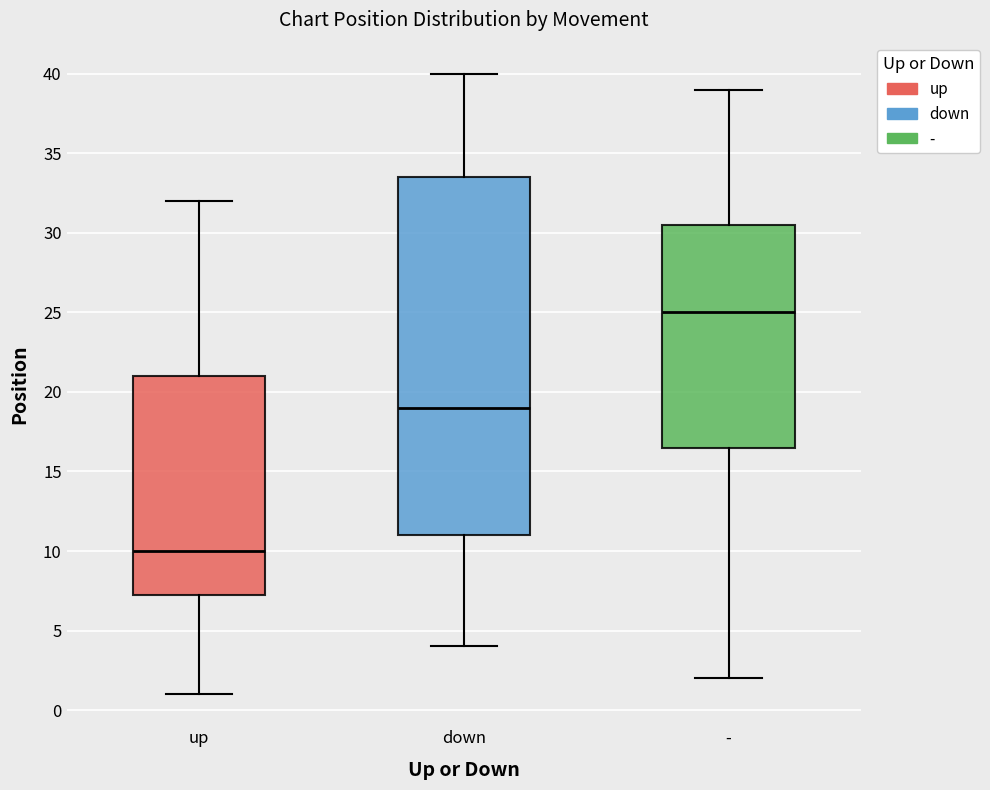

Reading left to right, transcribe this box plot: for each box, give where its median line is, the range the box spans, and where its two whiskers end, as read against the y-axis. The values are not printed on the chart, so give them approximately, as read against the axis.

up: median 10.0, box 7.5 to 21.0, whiskers 1.0 to 32.0
down: median 19.0, box 11.0 to 33.5, whiskers 4.0 to 40.0
-: median 25.0, box 16.5 to 30.5, whiskers 2.0 to 39.0